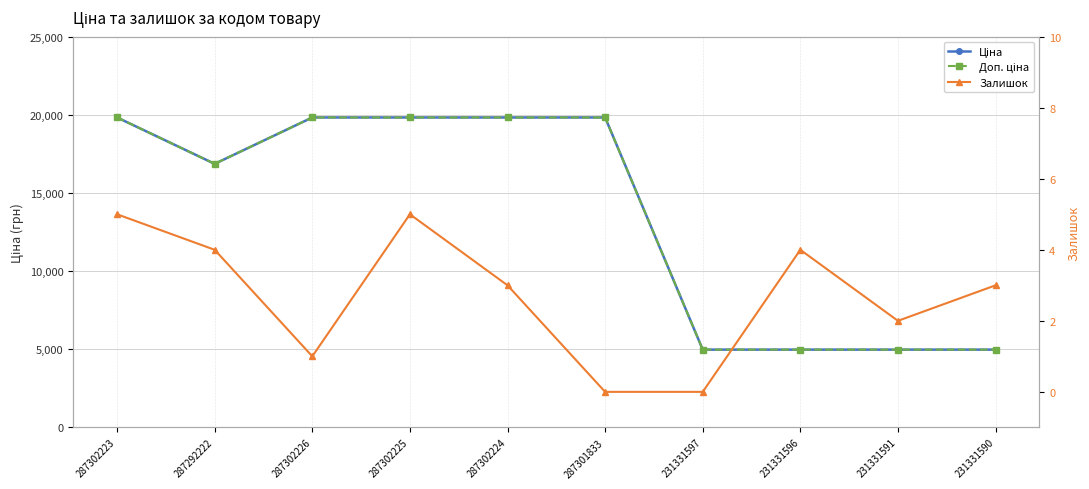

What is the difference between the maximum and minimum values in the Залишок series?

5.0